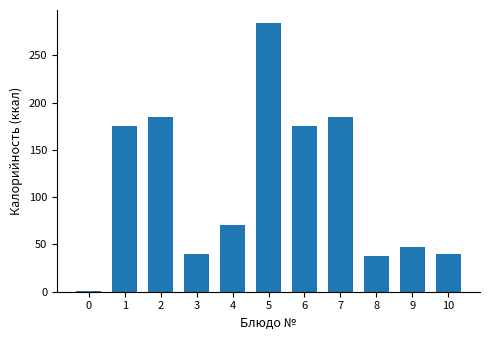

Is it true that the value at 8 is 38.0?

True